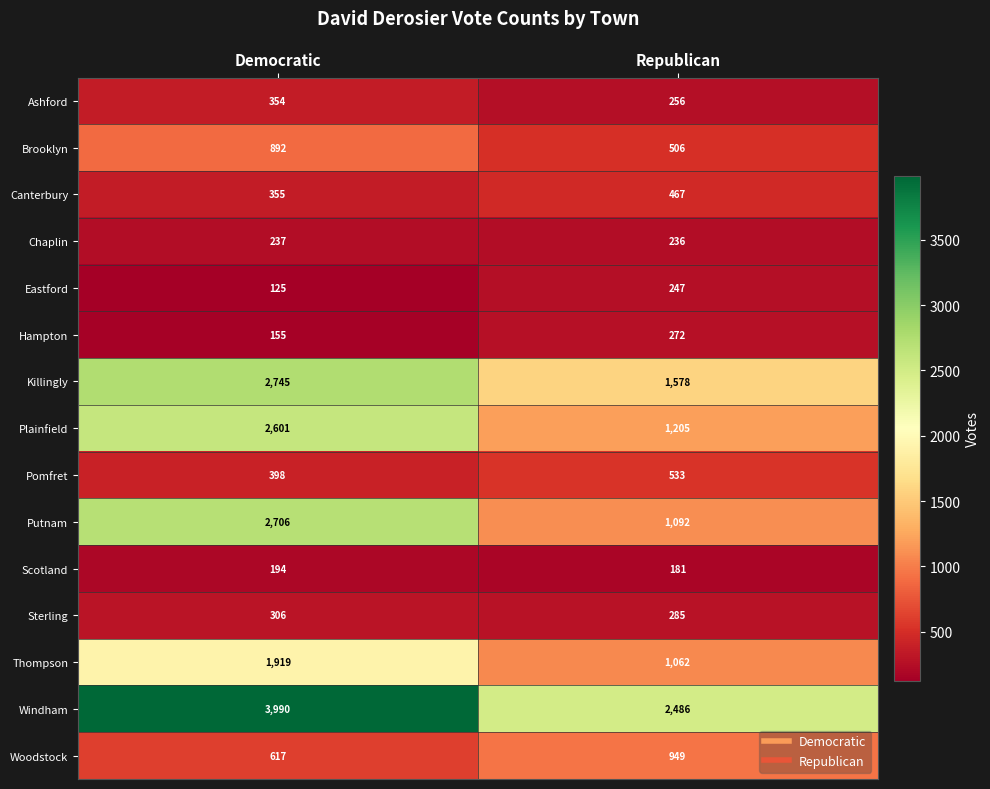

At how many categories does at least one series exceed 980?

2